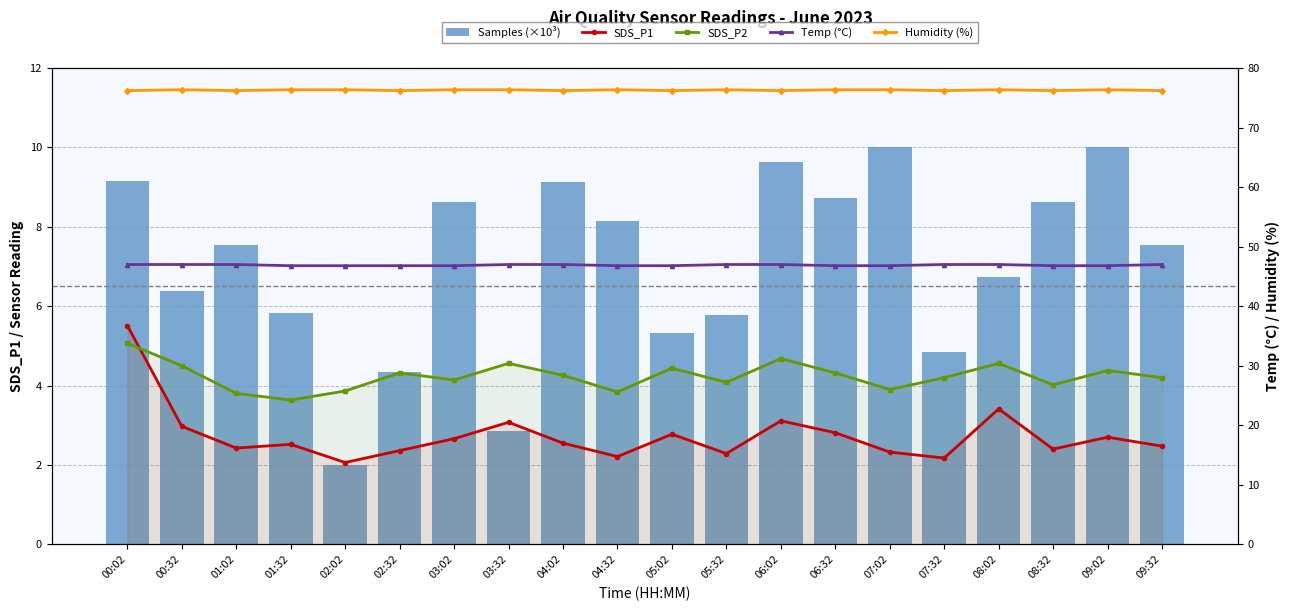

What is the minimum value for Samples (×10³)?

2.0